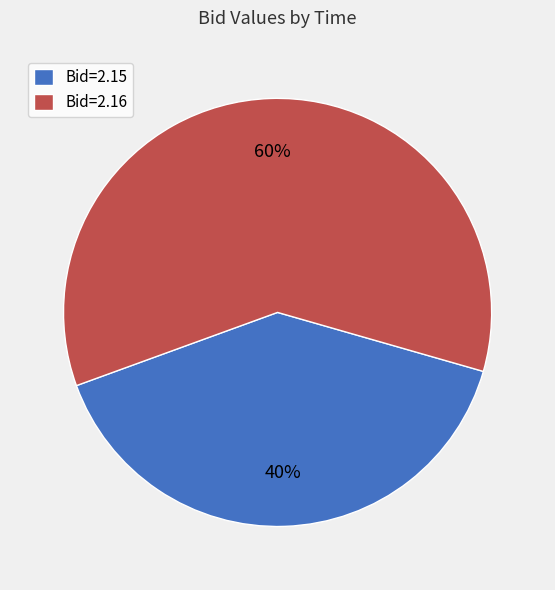

How many segments does this pie chart have?

2